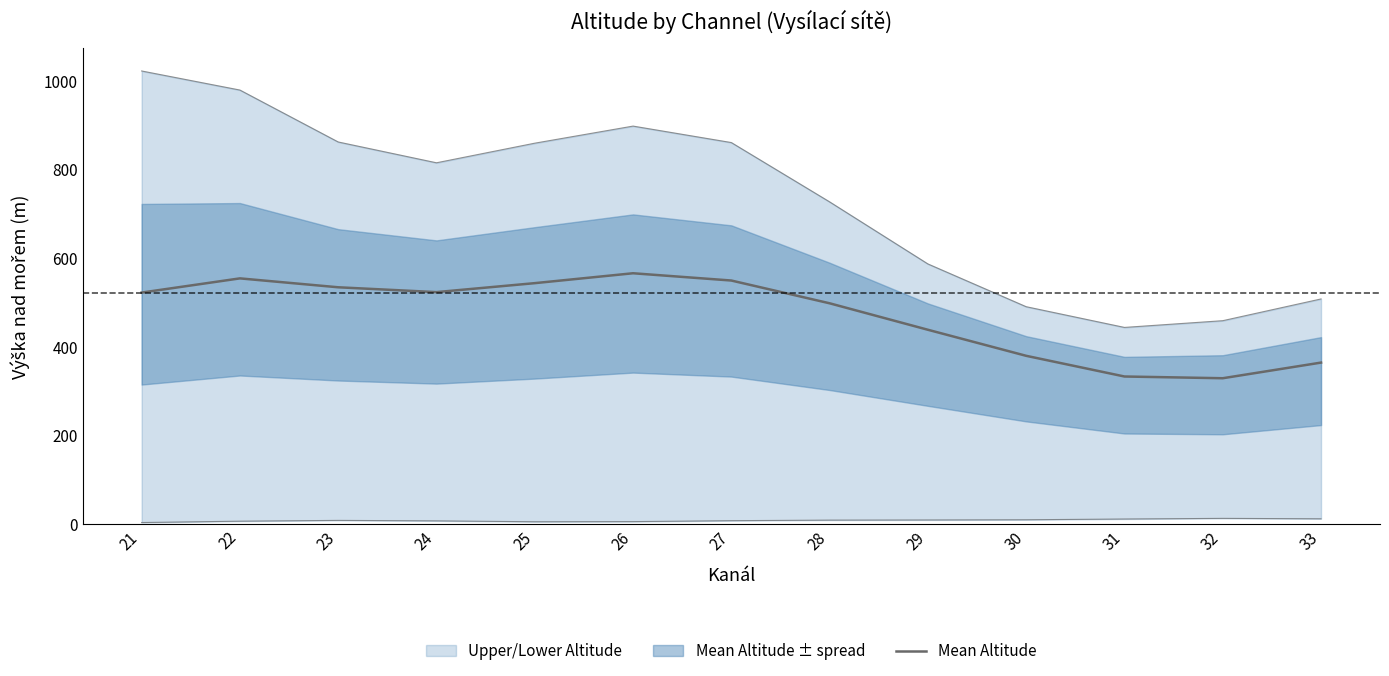

True or false: the data has more than 0 interior local peaks.

True